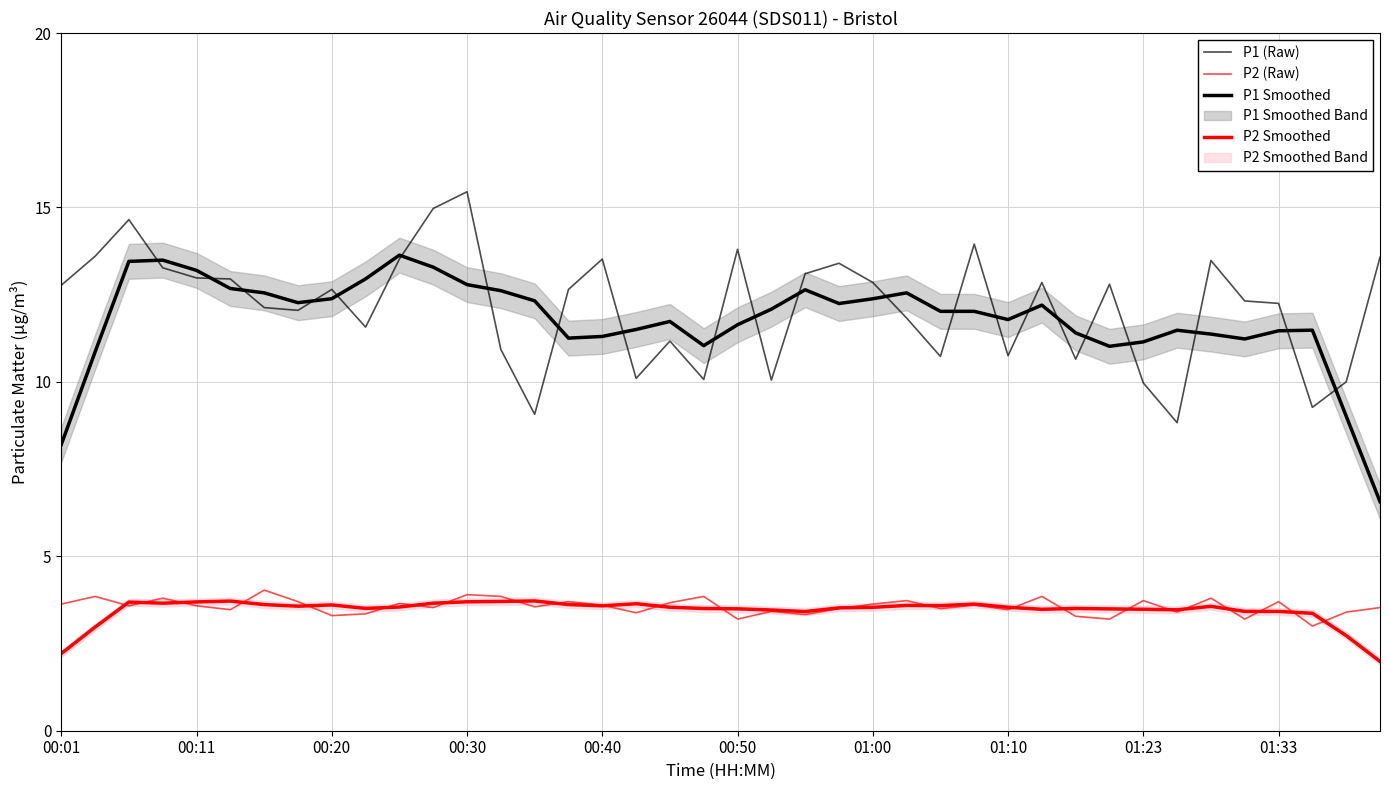

How many times do P1 Smoothed and P1 (Raw) cross each other?

22